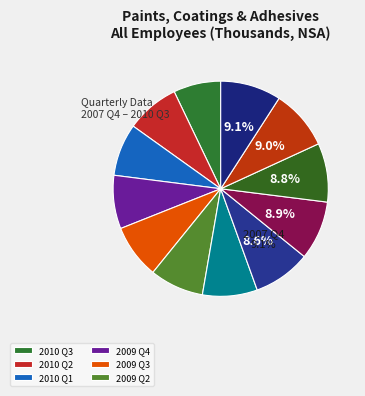

Count the number of slices in the pie.

12